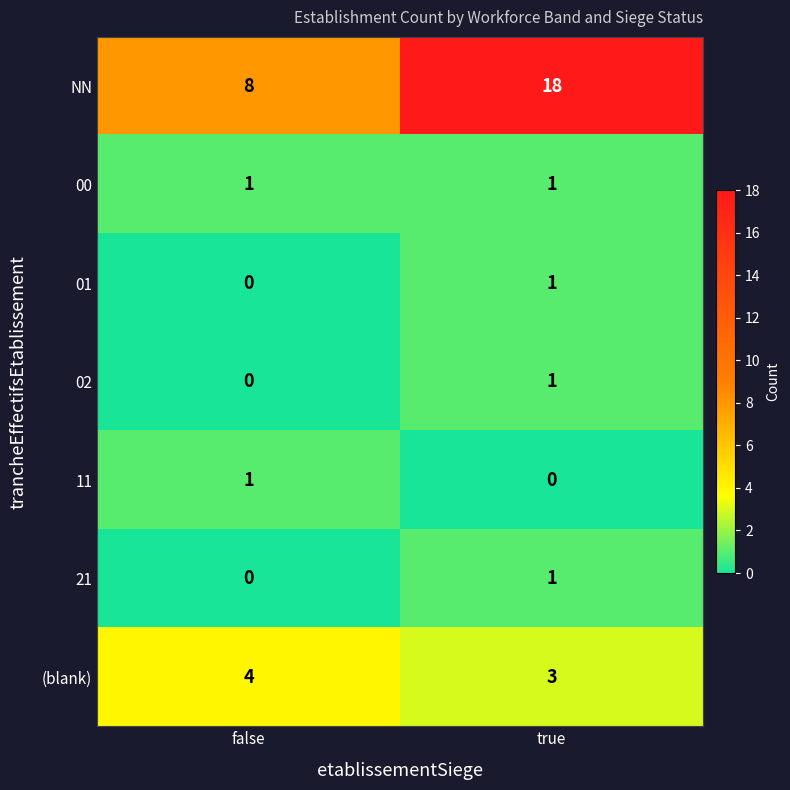

At which label is (blank) closest to 3?

true